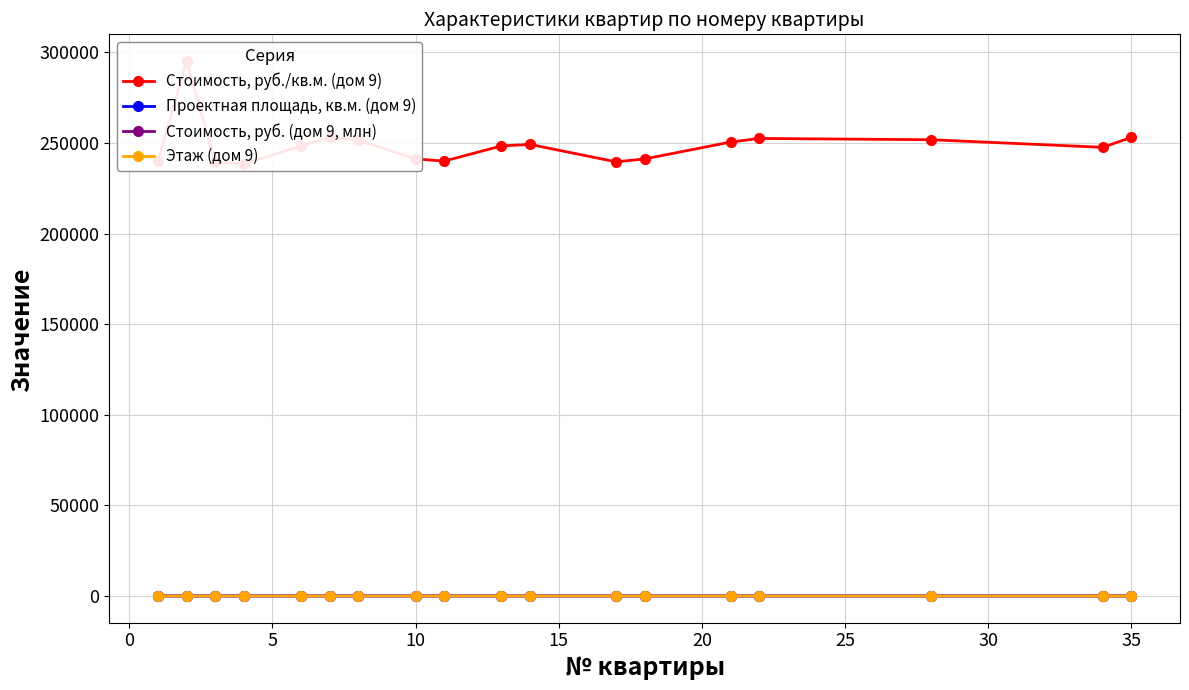

True or false: Стоимость, руб. (дом 9, млн) has more than 0 points higher than both neighbors.

True